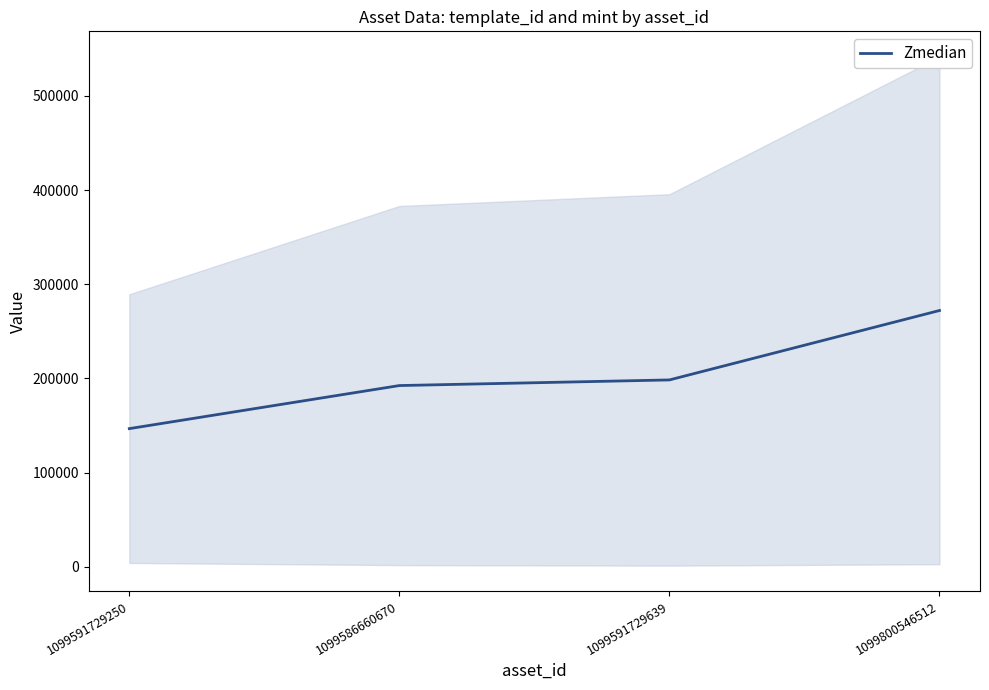

What position from the right is 1099591729250?

4